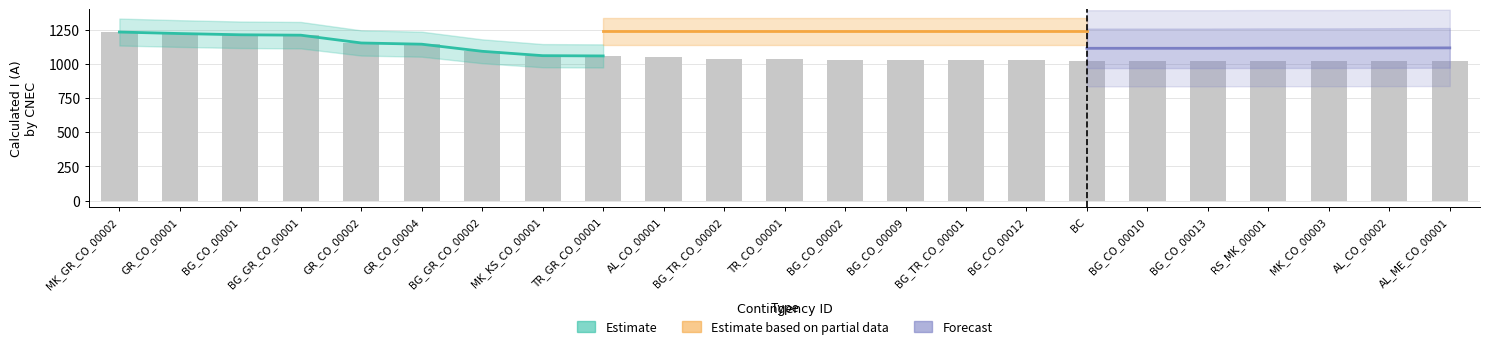

List the labels in order of I max (PRE) value, largest first.

MK_GR_CO_00002, GR_CO_00001, BG_CO_00001, BG_GR_CO_00001, GR_CO_00002, GR_CO_00004, BG_GR_CO_00002, MK_KS_CO_00001, TR_GR_CO_00001, AL_CO_00001, BG_TR_CO_00002, TR_CO_00001, BG_CO_00002, BG_CO_00009, BG_TR_CO_00001, BG_CO_00012, BC, BG_CO_00010, BG_CO_00013, RS_MK_00001, MK_CO_00003, AL_CO_00002, AL_ME_CO_00001